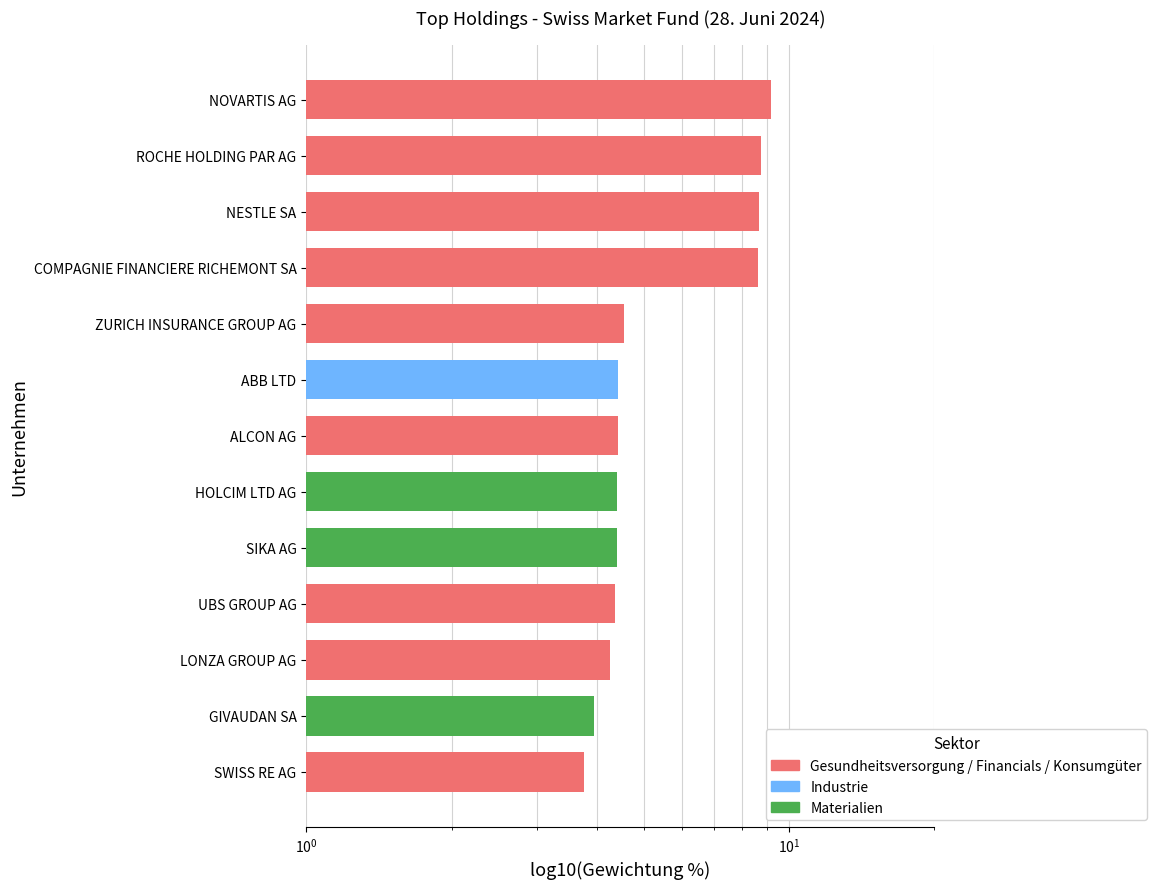

What is the minimum value shown in the chart?

3.8